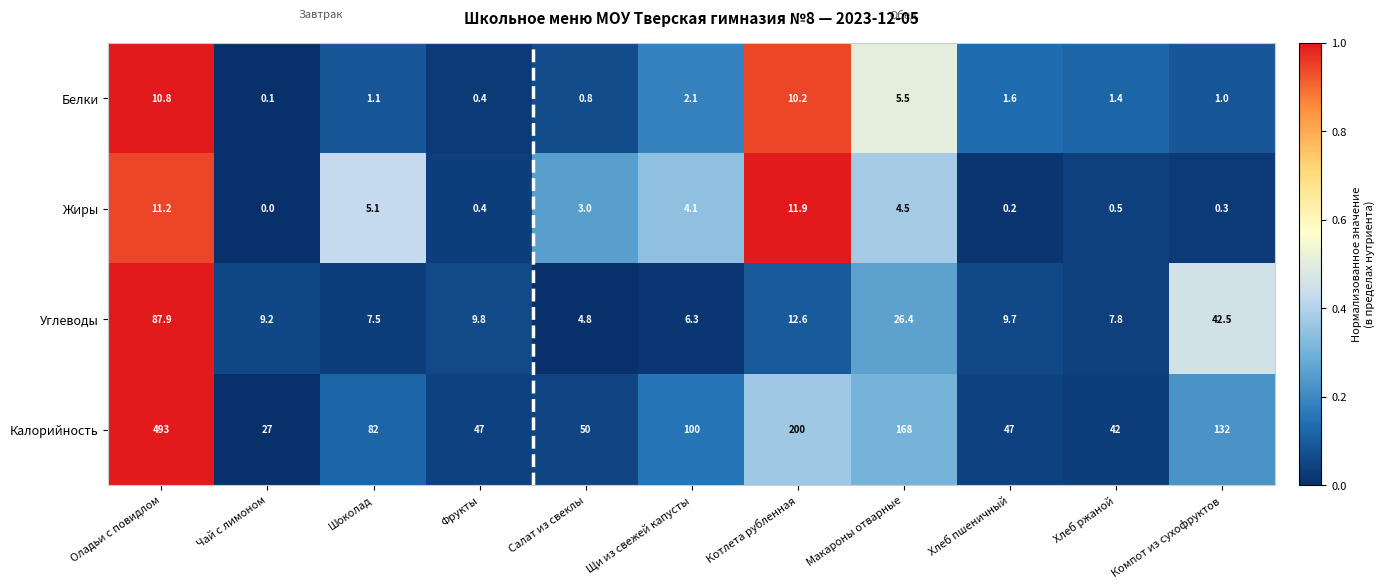

Which series has the largest range (max minus min)?

Калорийность